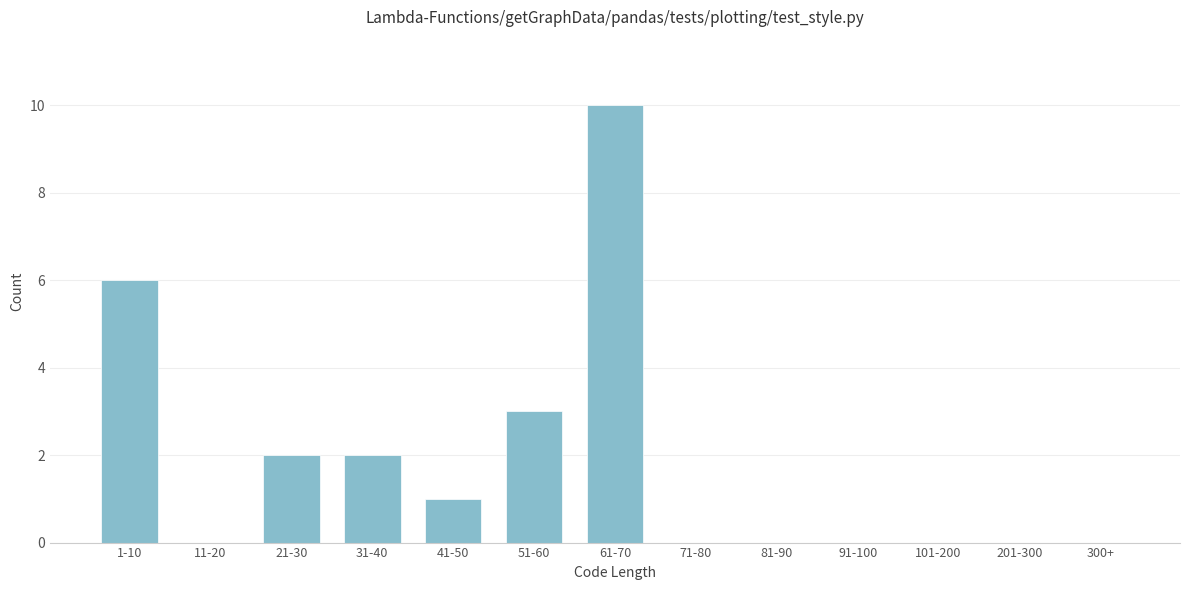

Reading left to right, extract all data points from this chart.

1-10=6	11-20=0	21-30=2	31-40=2	41-50=1	51-60=3	61-70=10	71-80=0	81-90=0	91-100=0	101-200=0	201-300=0	300+=0